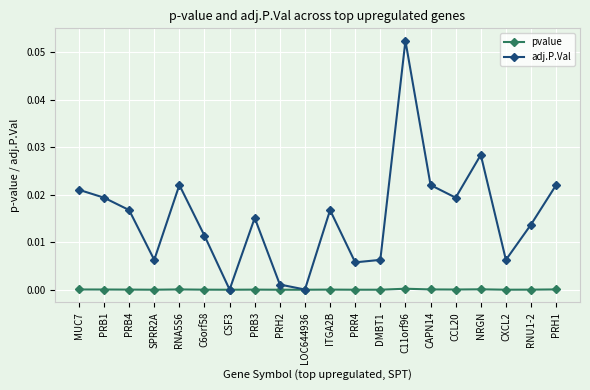

The value of pvalue at CAPN14 is 0.0. True or false?

True